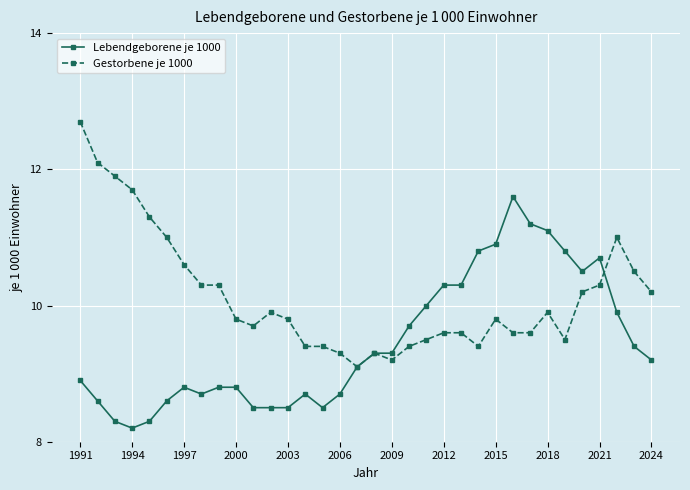

What is the value of the Lebendgeborene je 1000 point at the 13th from the left?

8.5